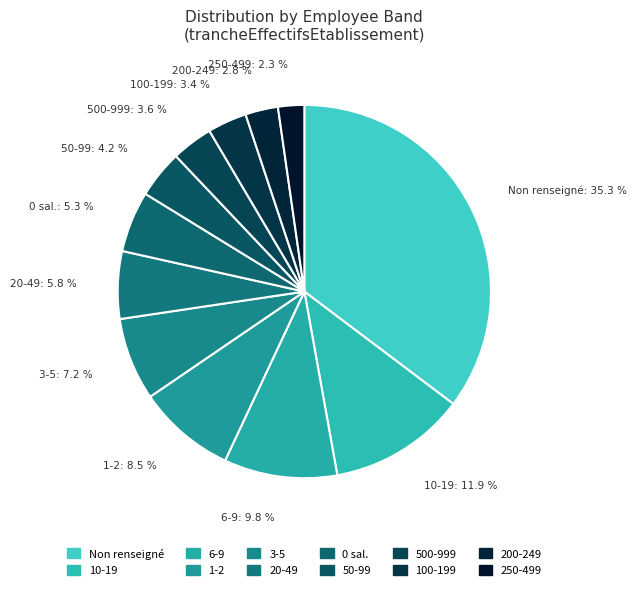

How many segments does this pie chart have?

12